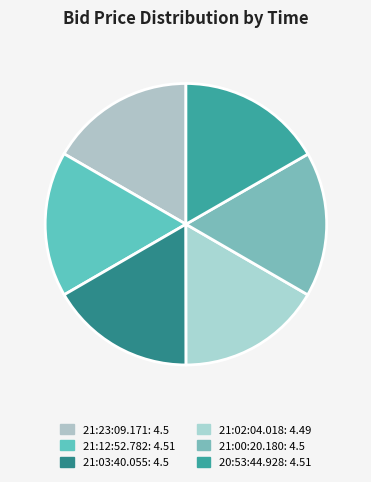

Which category has the smallest portion of the pie?

21:02:04.018